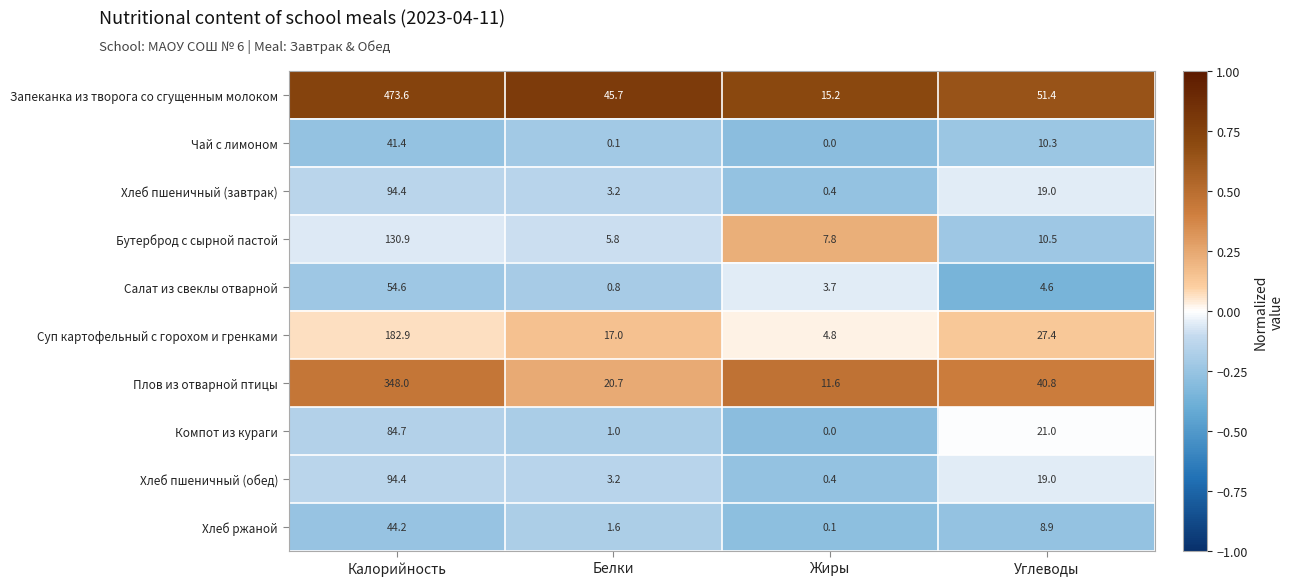

What value does the Хлеб пшеничный (обед) series have at Углеводы?

19.0